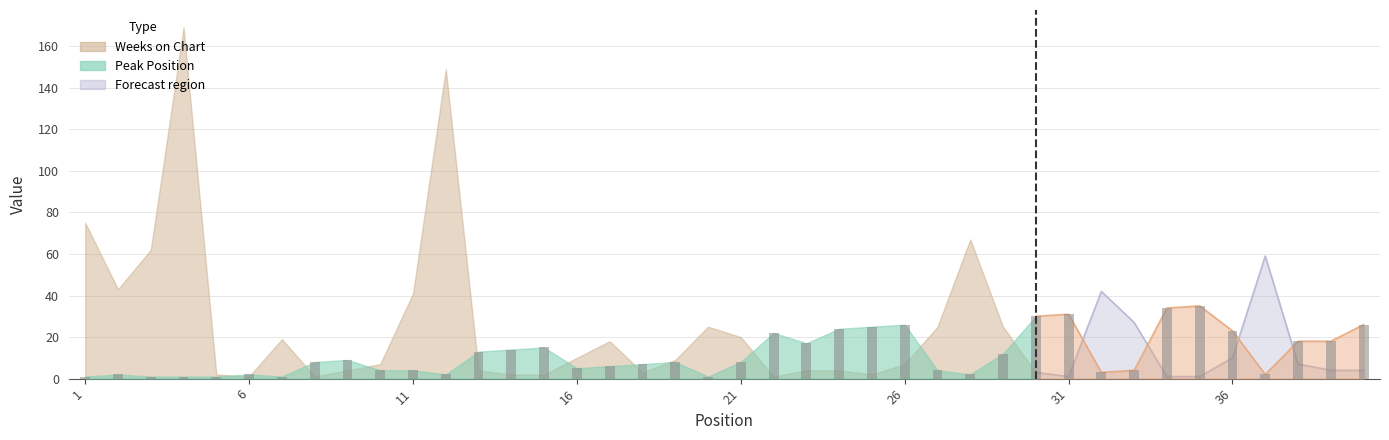

How many values in the Weeks on Chart series are below 7?

18